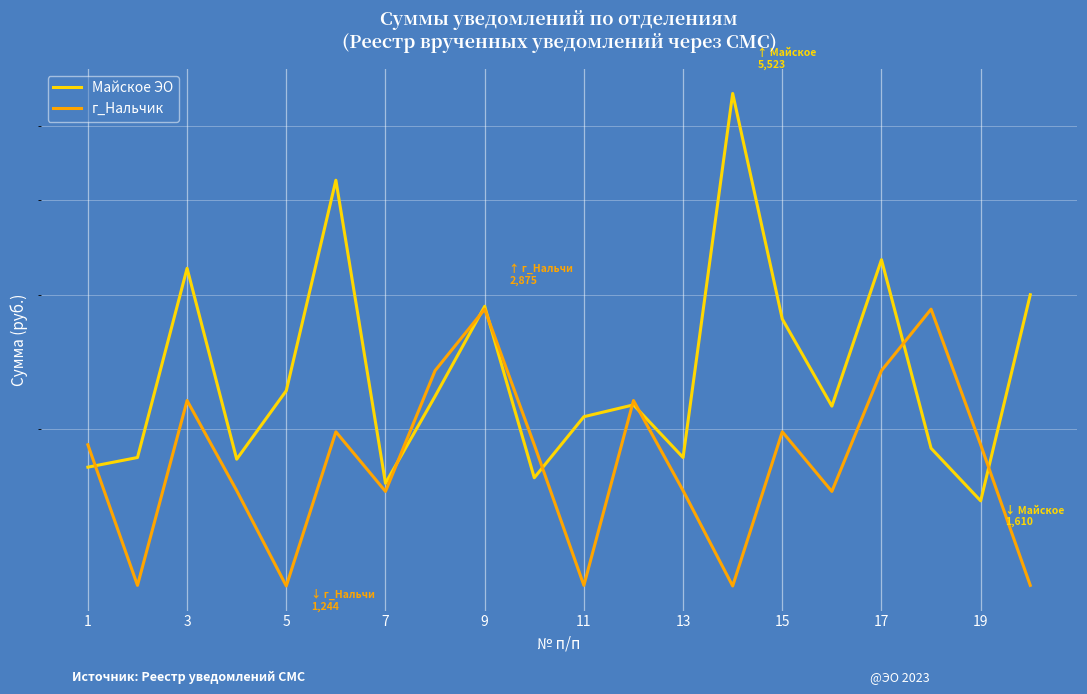

True or false: г_Нальчик has a value of 1154.7 at 7.

False